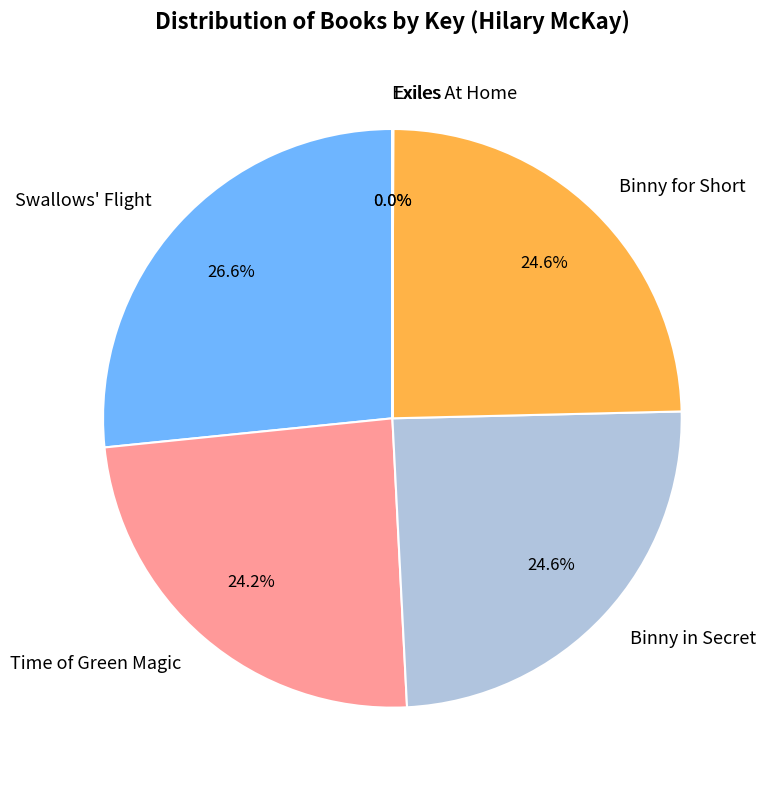

Do Binny for Short and Swallows' Flight together represent more than half of the pie?

Yes